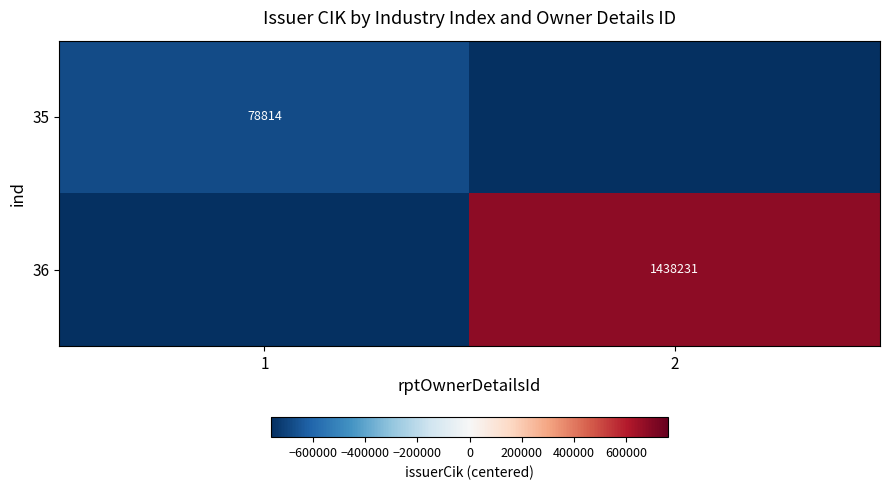

The value of 36 at 2 is 2225519.7. True or false?

False